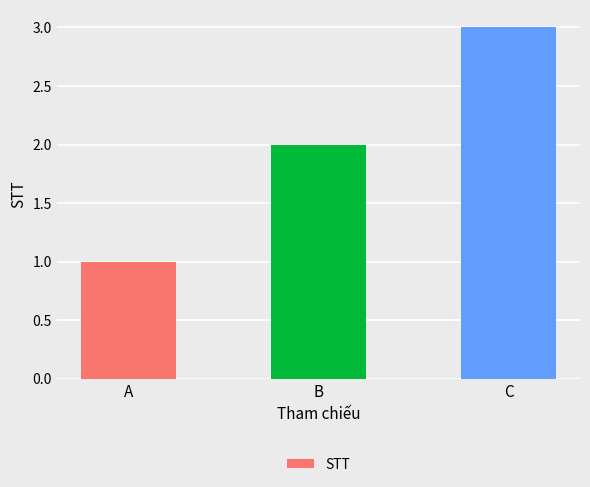

What is the ratio of the value at C to the value at A?

3.0